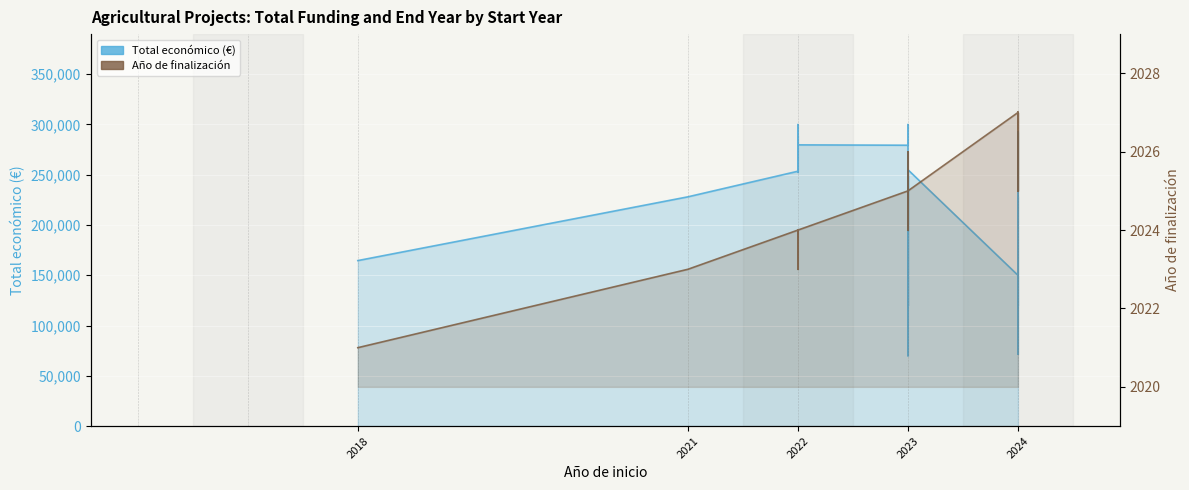

Between 2022 and 2023, which series saw the biggest shift?

Total económico (€)